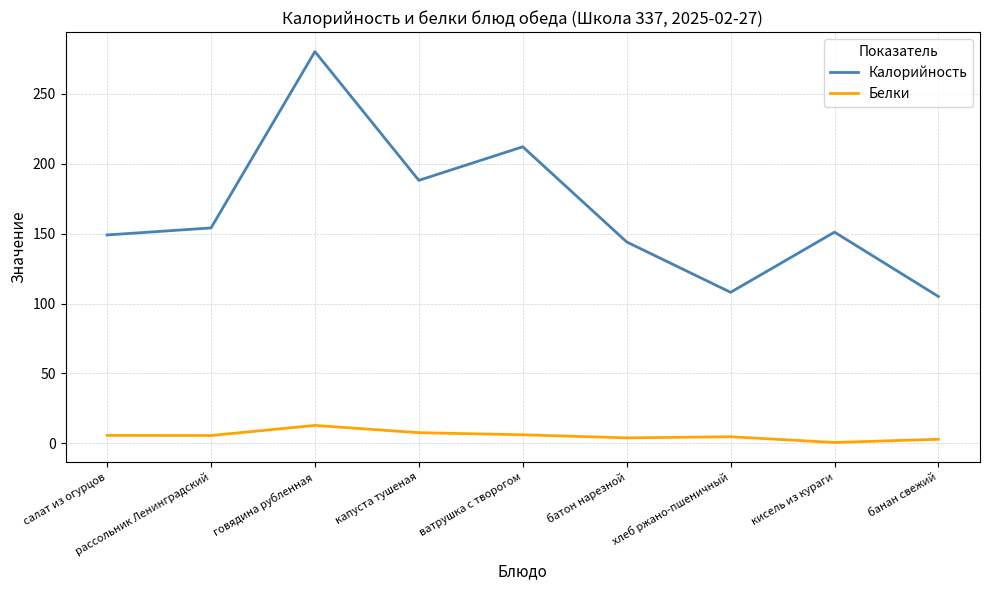

Rank the series by their maximum value, from highest to lowest.

Калорийность, Белки